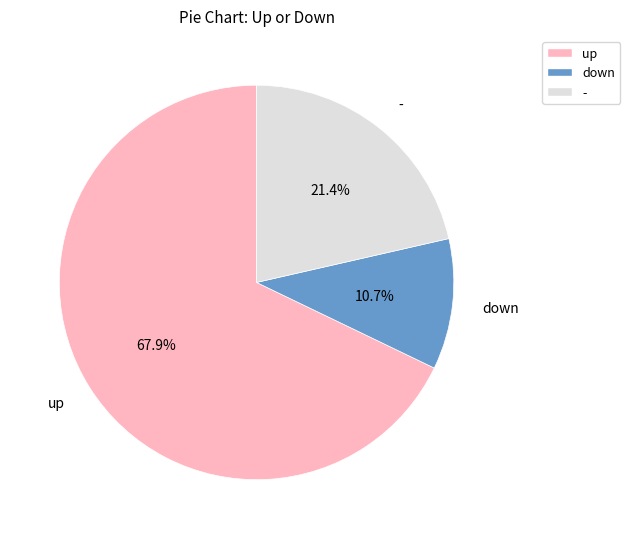

Count the number of slices in the pie.

3